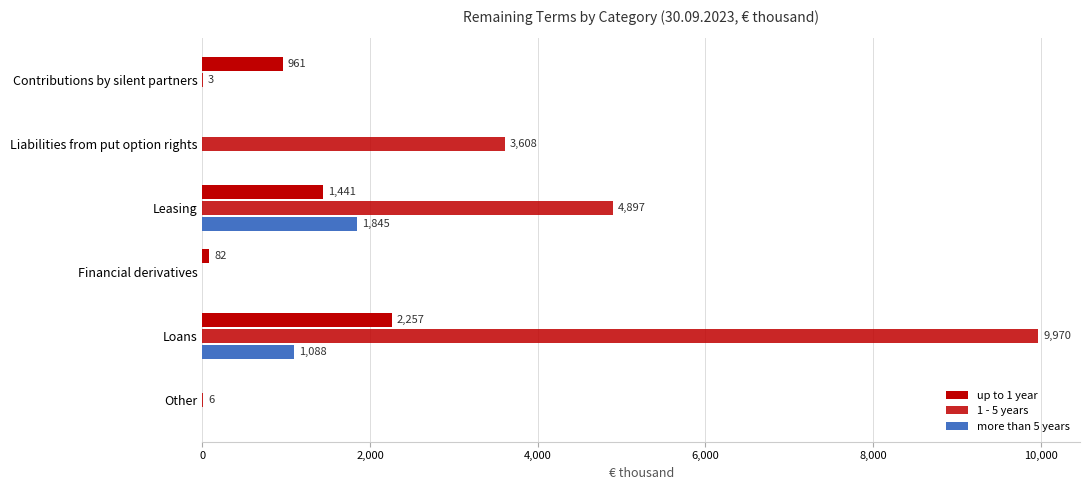

Which series has the largest range (max minus min)?

1 - 5 years